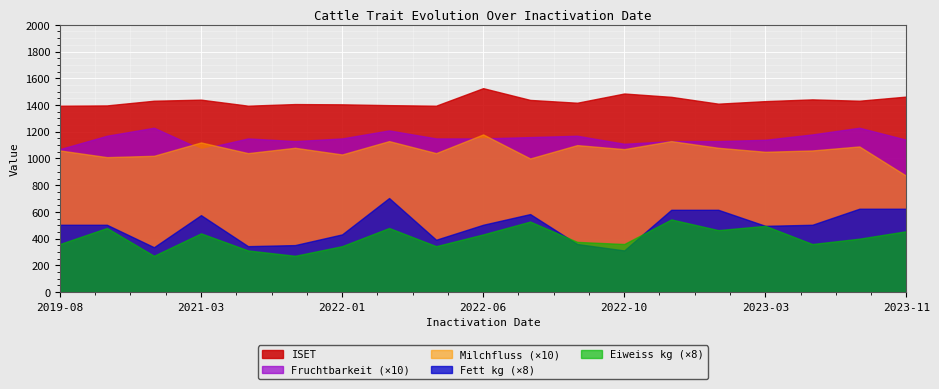

Reading right to left, extract all data points from this chart.

ISET: 2023-11=1463	2023-11=1432	2023-06=1442	2023-03=1429	2023-01=1410	2023-01=1461	2022-10=1486	2022-09=1417	2022-07=1438	2022-06=1526	2022-03=1395	2022-02=1399	2022-01=1405	2021-11=1407	2021-03=1395	2021-03=1440	2020-12=1432	2020-06=1397	2019-08=1395
Fett kg: 2023-11=78	2023-11=78	2023-06=63	2023-03=62	2023-01=77	2023-01=77	2022-10=39	2022-09=45	2022-07=73	2022-06=63	2022-03=49	2022-02=88	2022-01=54	2021-11=44	2021-03=43	2021-03=72	2020-12=42	2020-06=63	2019-08=63
Eiweiss kg: 2023-11=57	2023-11=50	2023-06=45	2023-03=62	2023-01=58	2023-01=68	2022-10=45	2022-09=47	2022-07=66	2022-06=54	2022-03=43	2022-02=60	2022-01=43	2021-11=34	2021-03=39	2021-03=55	2020-12=34	2020-06=60	2019-08=45
Fruchtbarkeit: 2023-11=114	2023-11=123	2023-06=118	2023-03=114	2023-01=113	2023-01=113	2022-10=111	2022-09=117	2022-07=116	2022-06=115	2022-03=115	2022-02=121	2022-01=115	2021-11=113	2021-03=115	2021-03=107	2020-12=123	2020-06=117	2019-08=107
Milchfluss: 2023-11=87	2023-11=109	2023-06=106	2023-03=105	2023-01=108	2023-01=113	2022-10=107	2022-09=110	2022-07=100	2022-06=118	2022-03=104	2022-02=113	2022-01=103	2021-11=108	2021-03=104	2021-03=112	2020-12=102	2020-06=101	2019-08=106